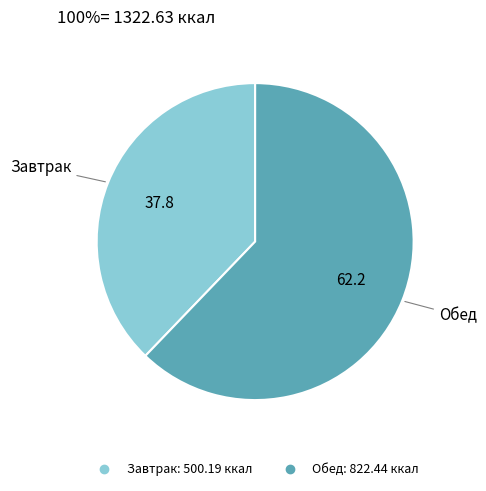

Is the sum of Завтрак and Обед greater than half?

Yes